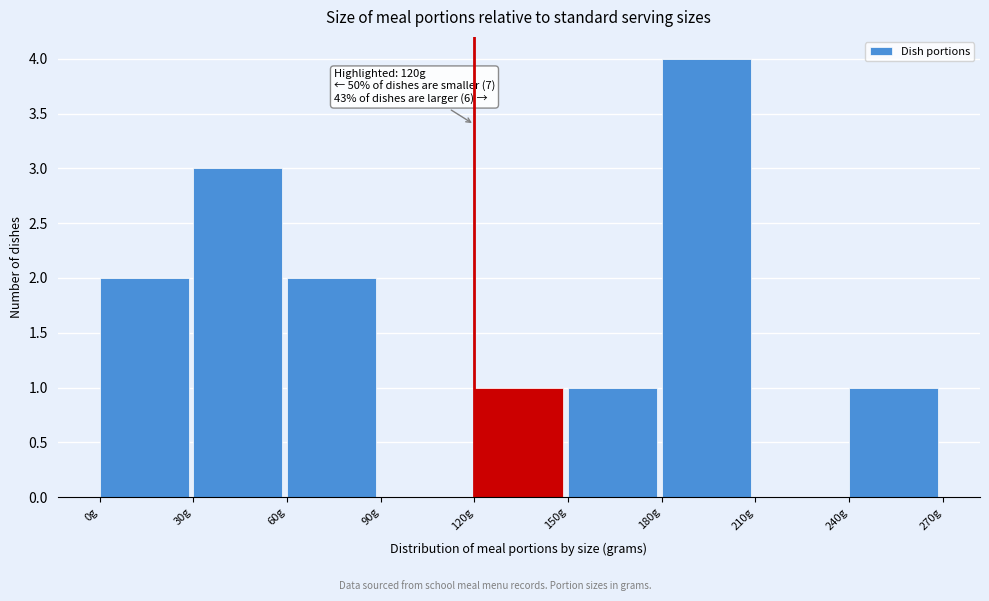

Which range on the x-axis has the tallest bar?

180 to 210